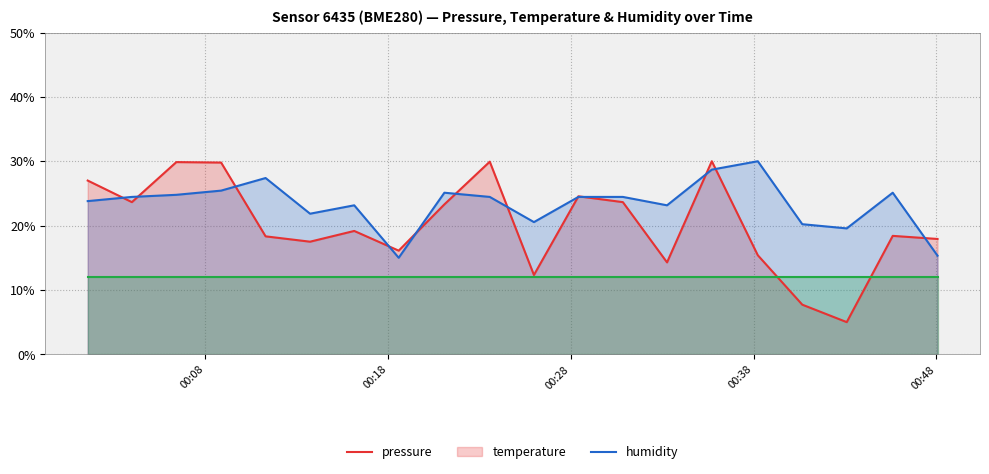

Which series has the largest total across all categories?

temperature